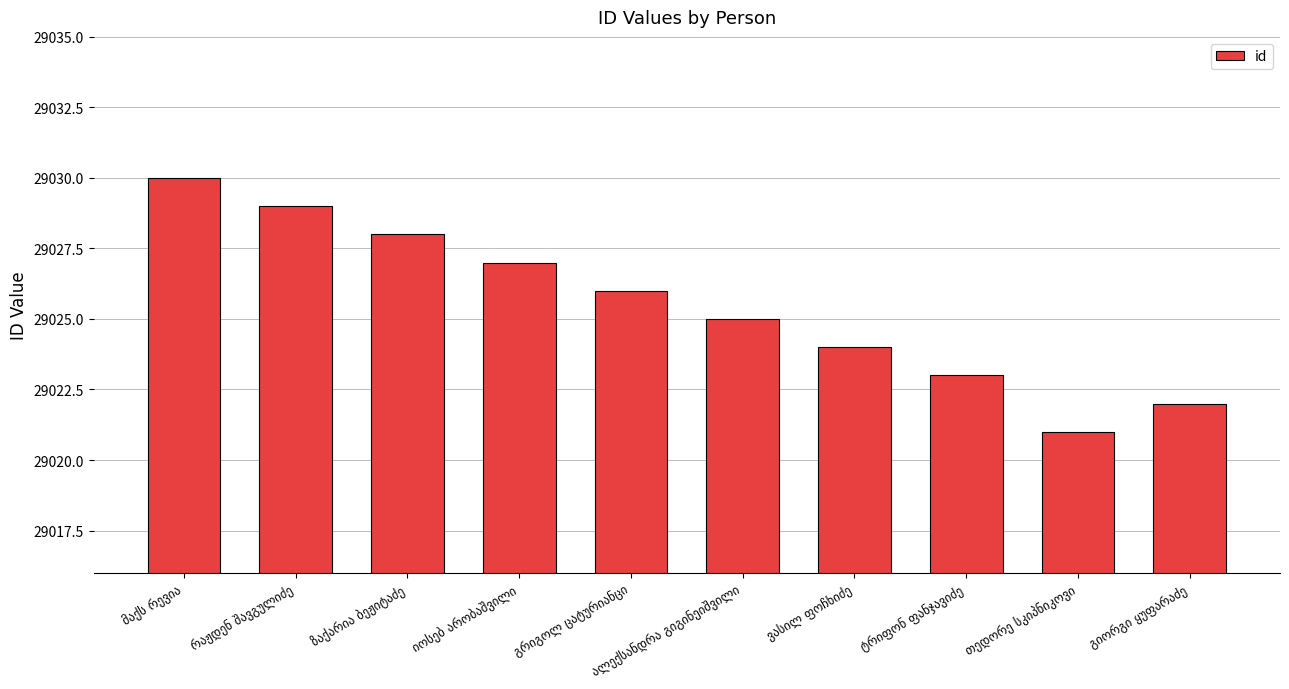

What is the value of the 10th bar from the left?

29022